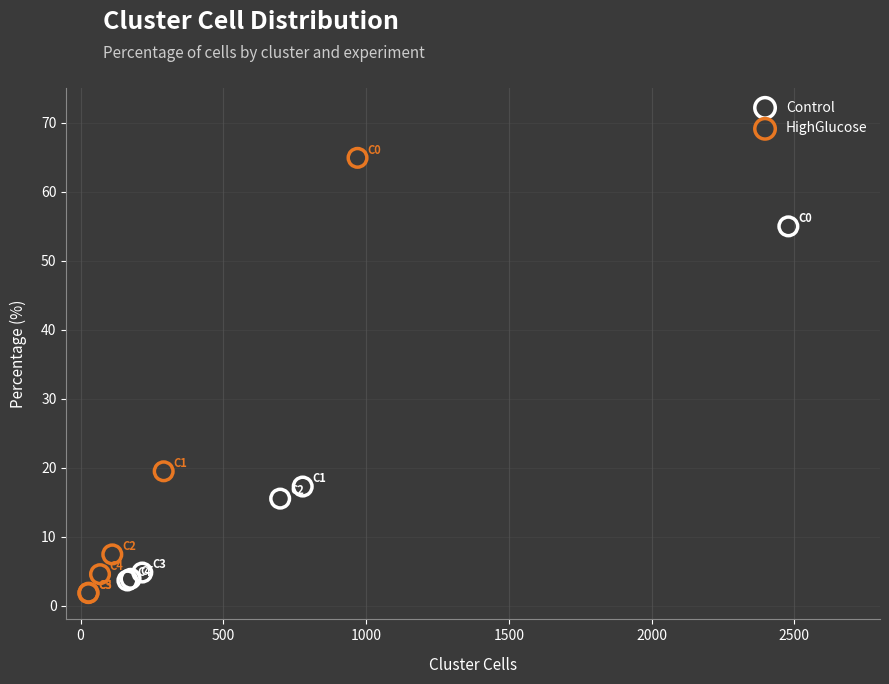

Which series reaches the maximum Y coordinate?

HighGlucose